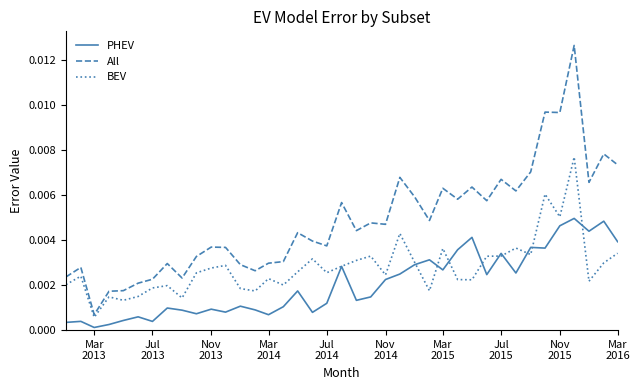

True or false: All and PHEV intersect in this chart.

False